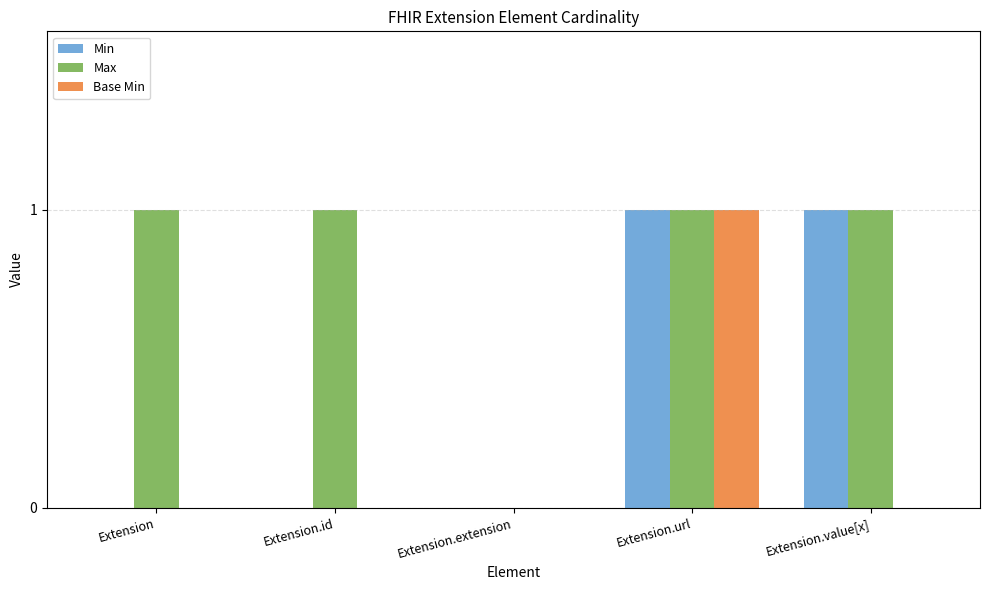

What is the approximate value of Max at Extension.id?

1